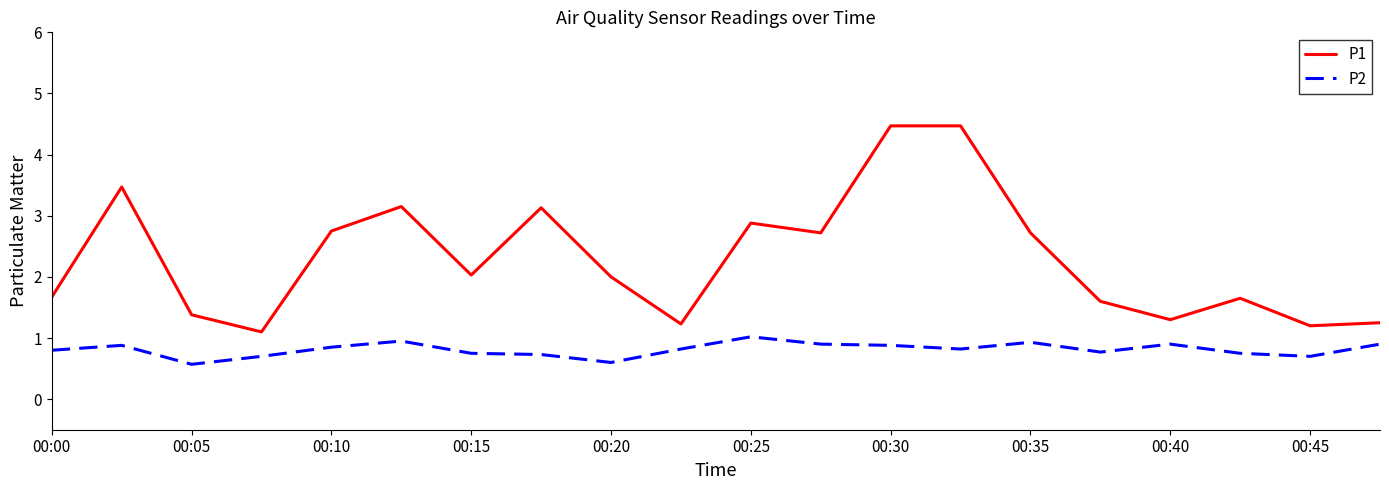

What is the maximum value for P2?

1.0